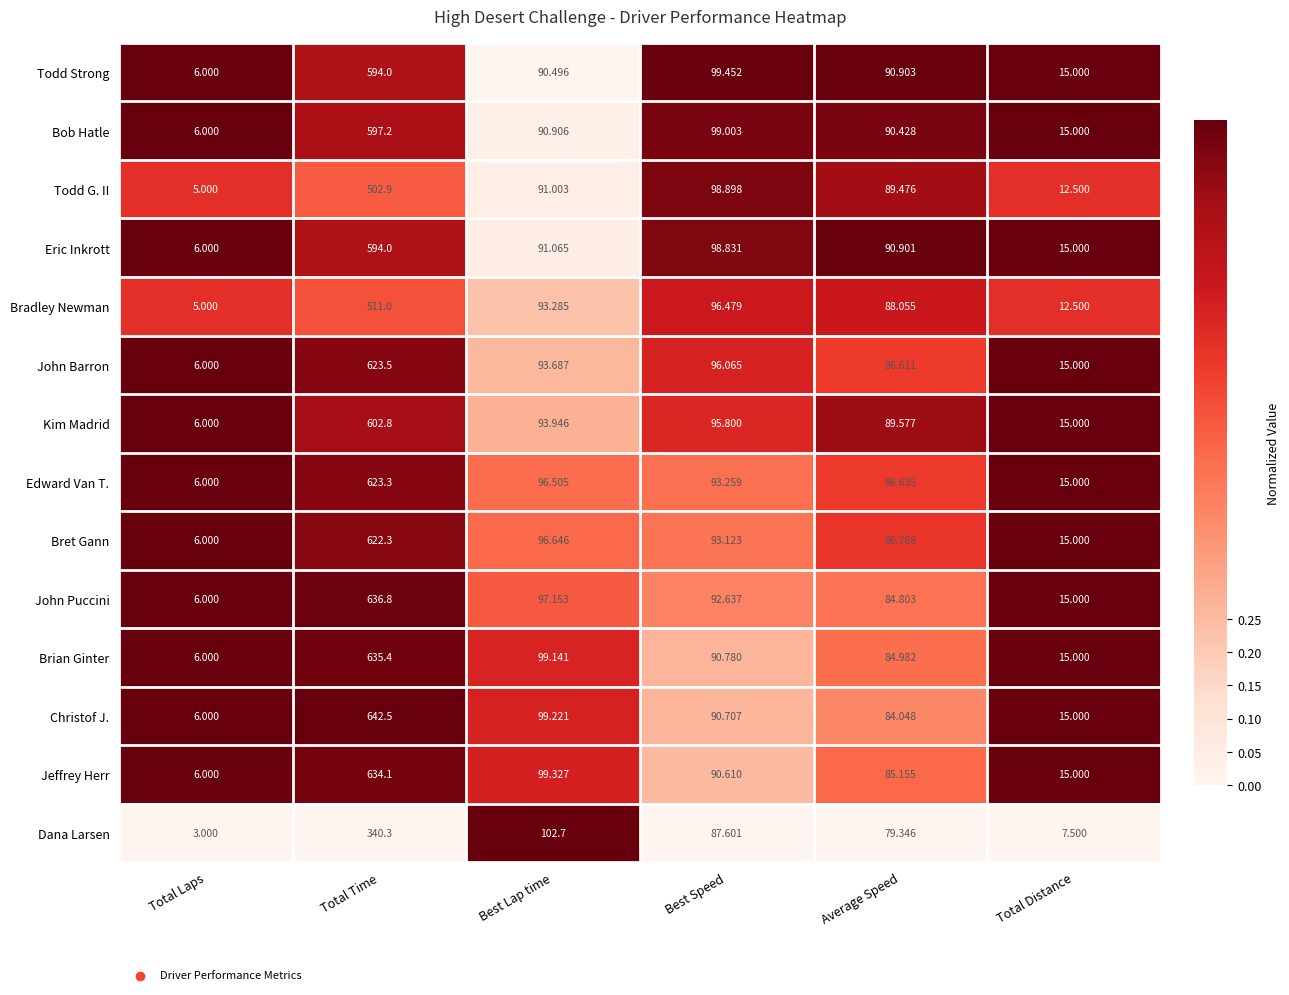

Where does the Kim Madrid series first go above 93?

Total Time